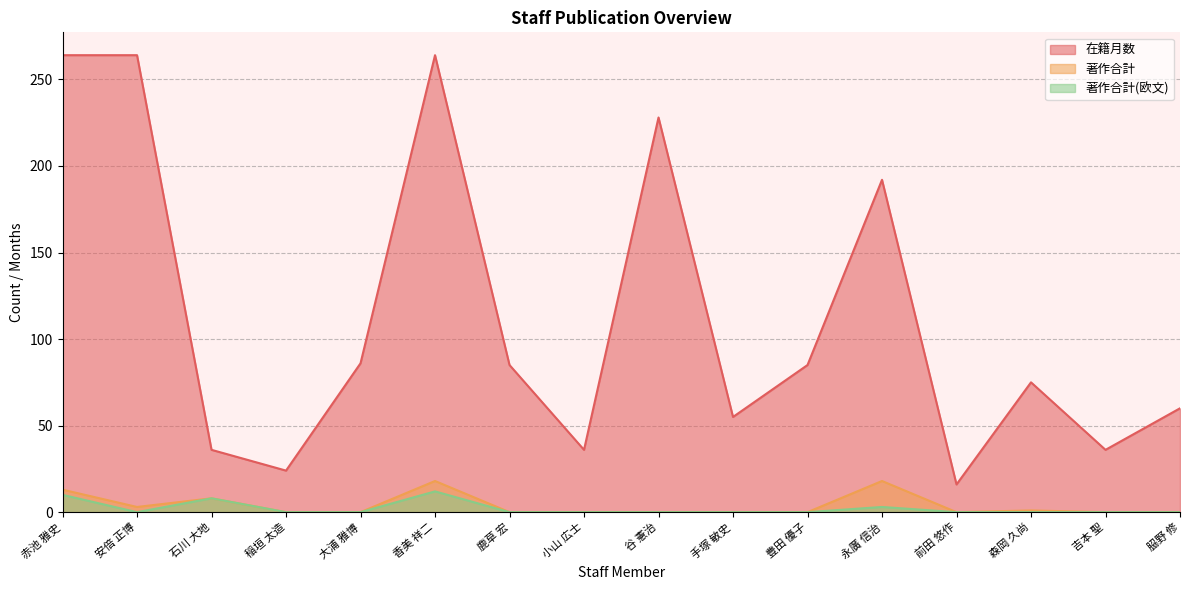

What are all the series names shown in the legend?

在籍月数, 著作合計, 著作合計(欧文)